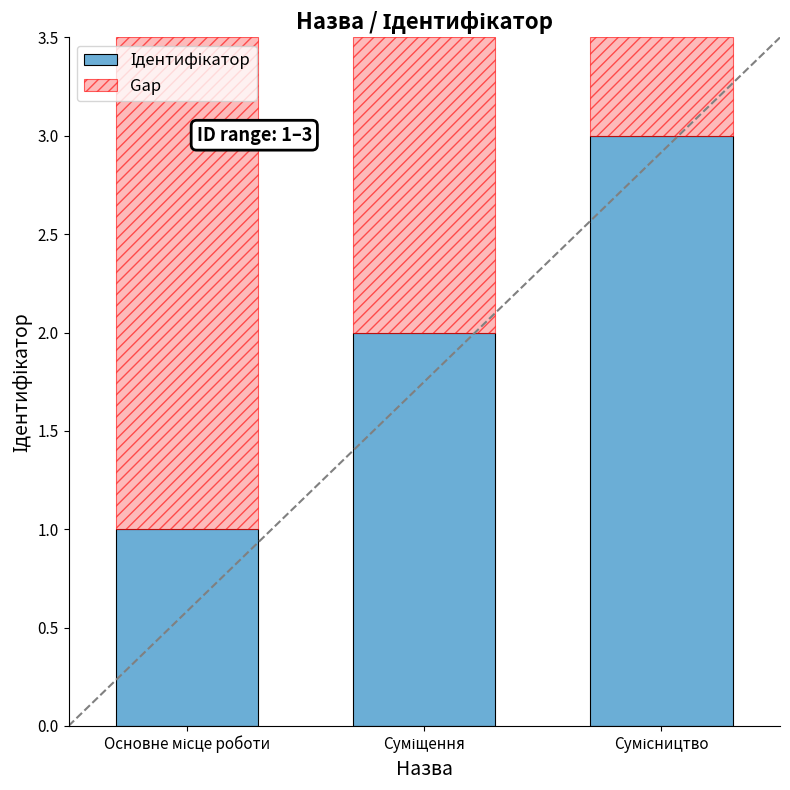

What is the approximate value of Ідентифікатор at Сумісництво?

3.0